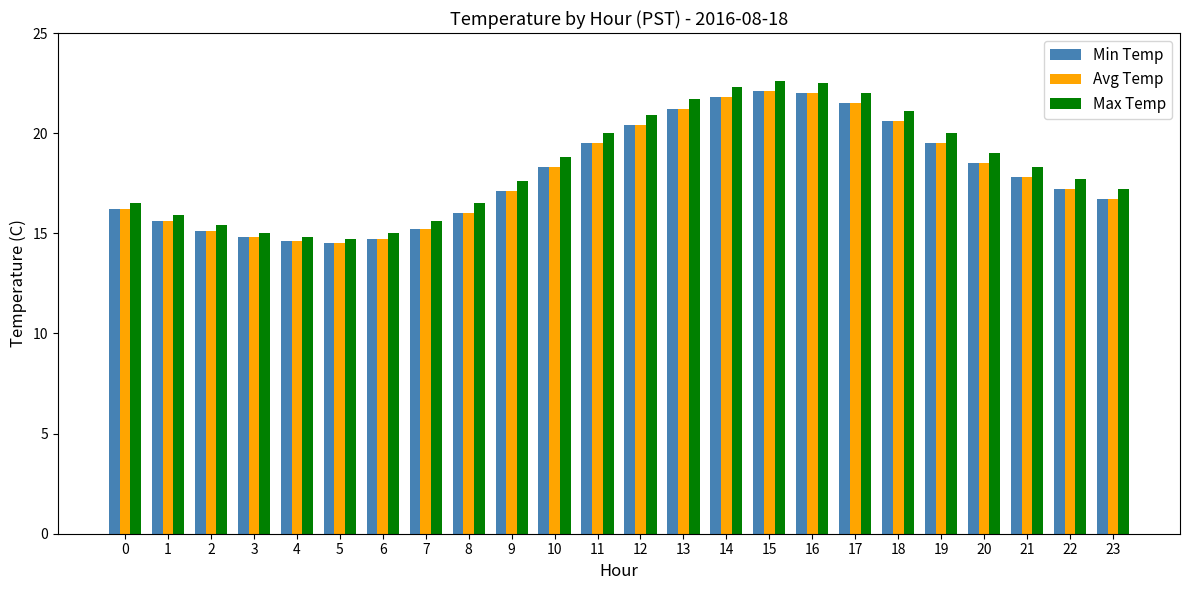

True or false: Max Temp has a value of 8.0 at 21.

False